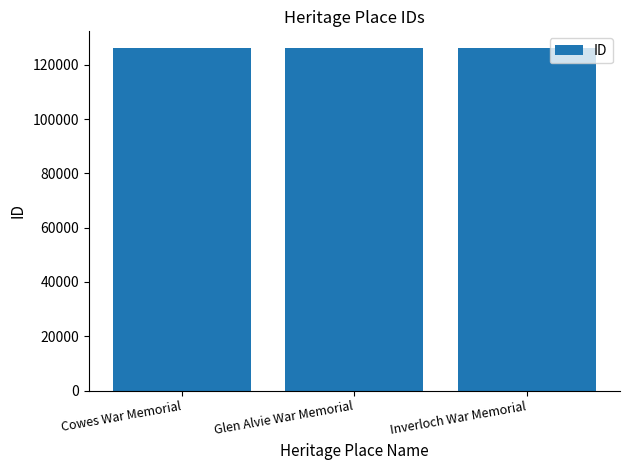

How many distinct data groups are displayed?

1